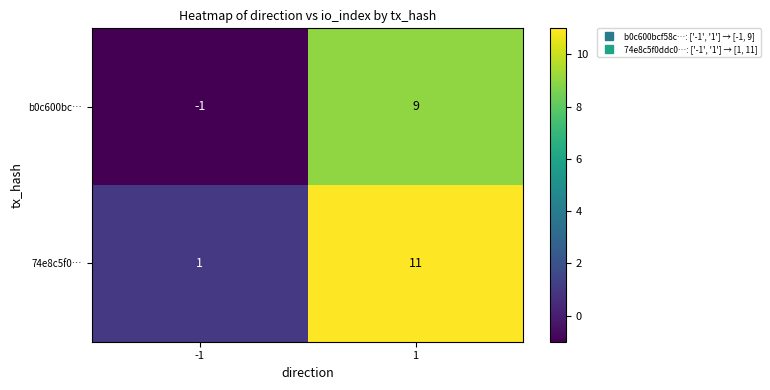

What value does the b0c600bc… series have at 1?

9